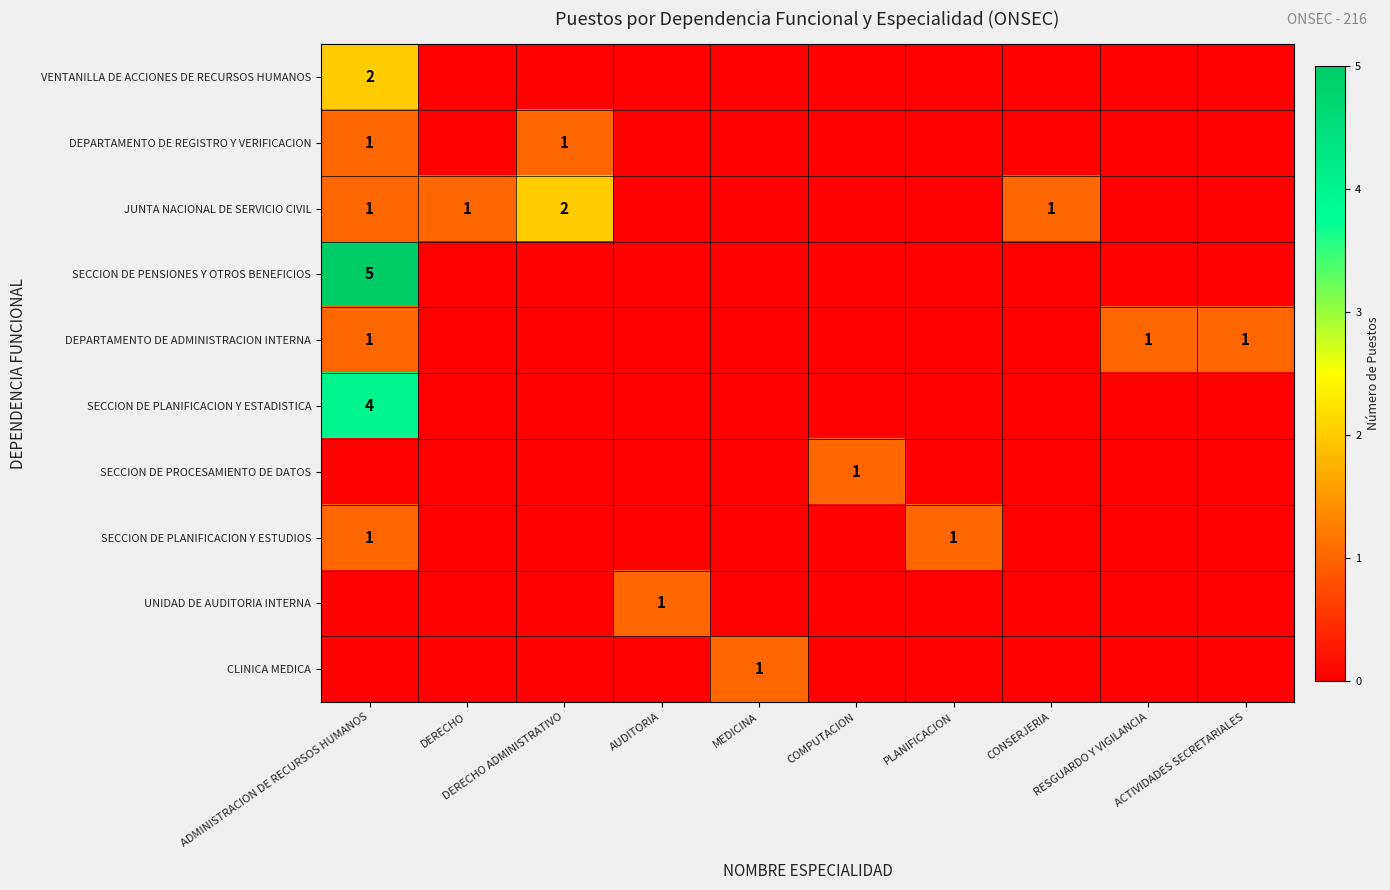

Which has a higher value, PLANIFICACION or MEDICINA?

PLANIFICACION